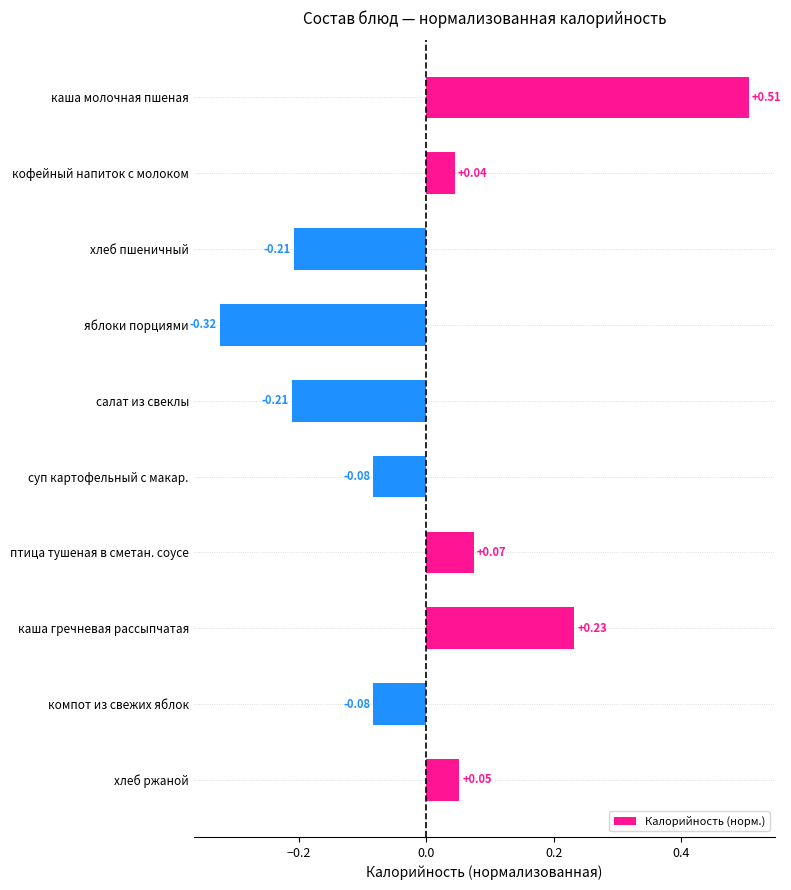

Where is the data nearest to the value 0?

кофейный напиток с молоком